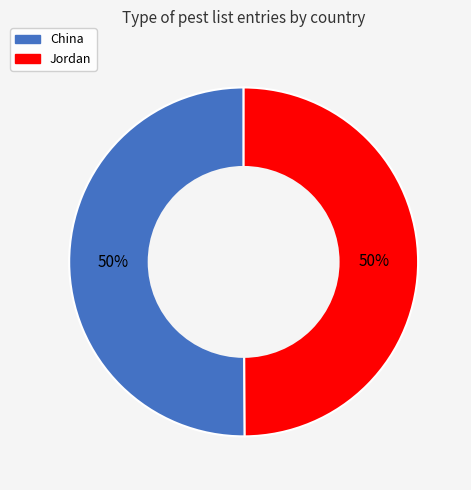

To the nearest percent, what portion does Jordan represent?

50%